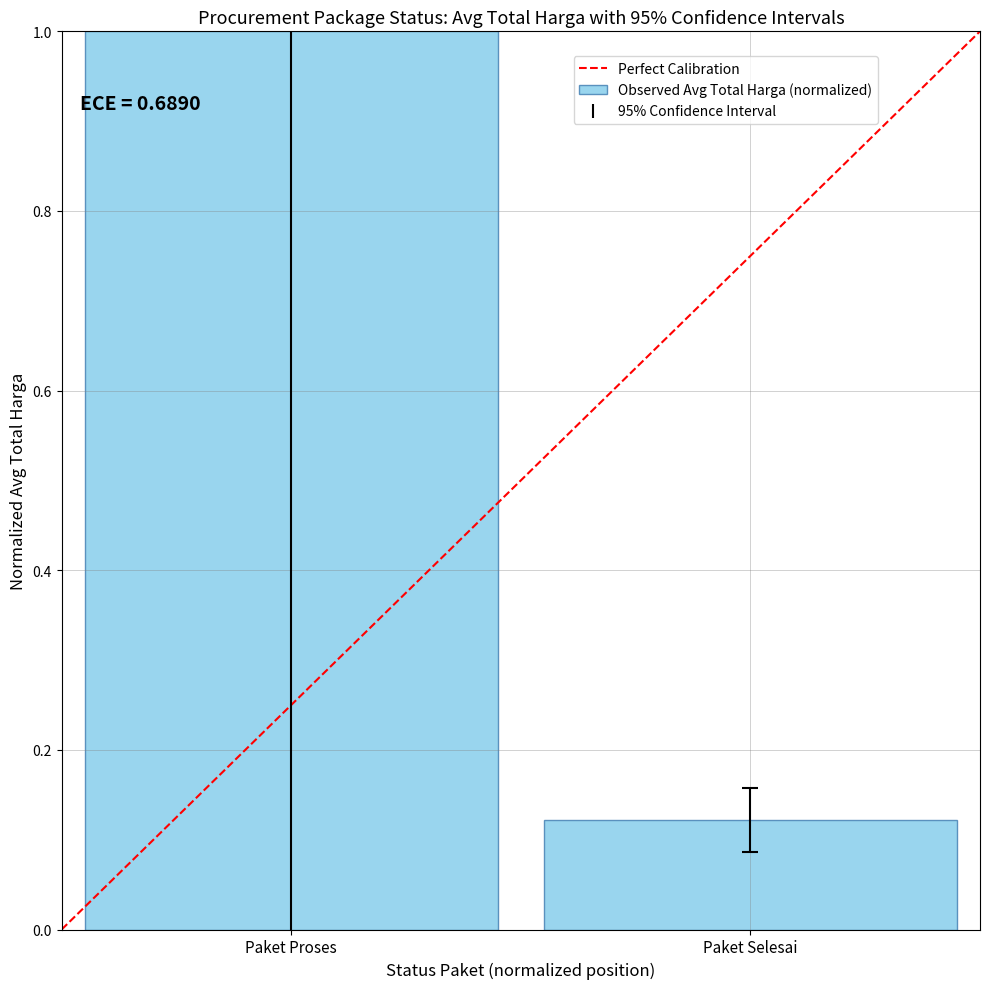

What is the difference between the maximum and minimum values?

0.9